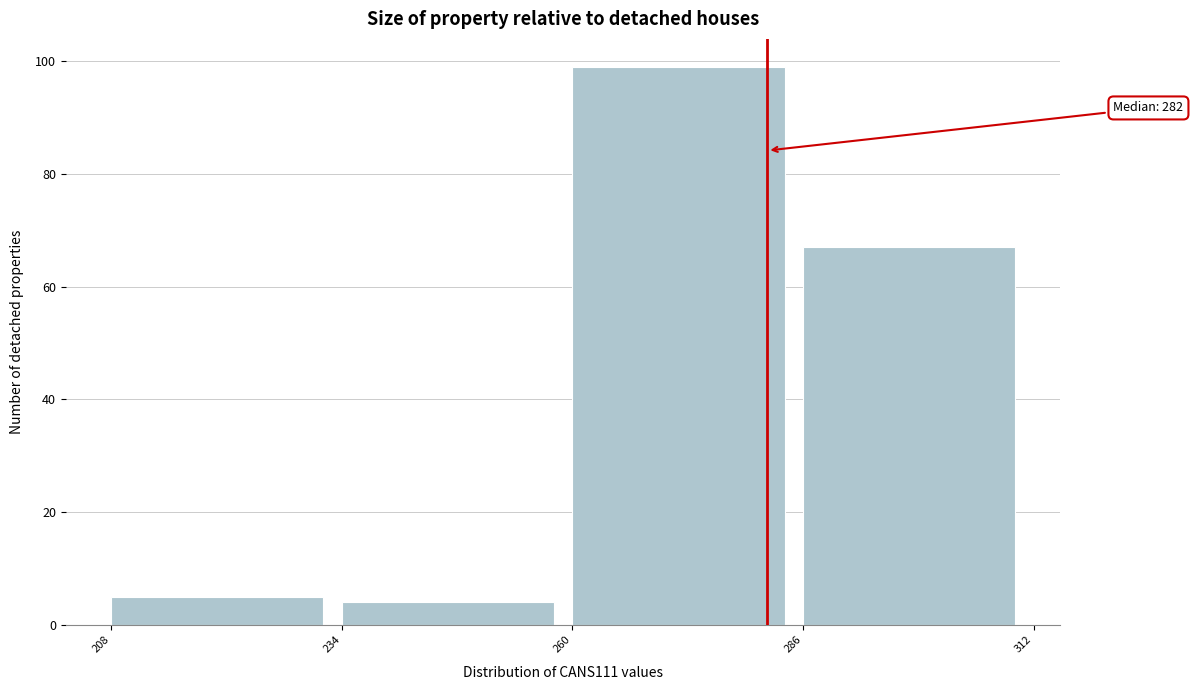

Over which range of the x-axis is the bar tallest?

260 to 286